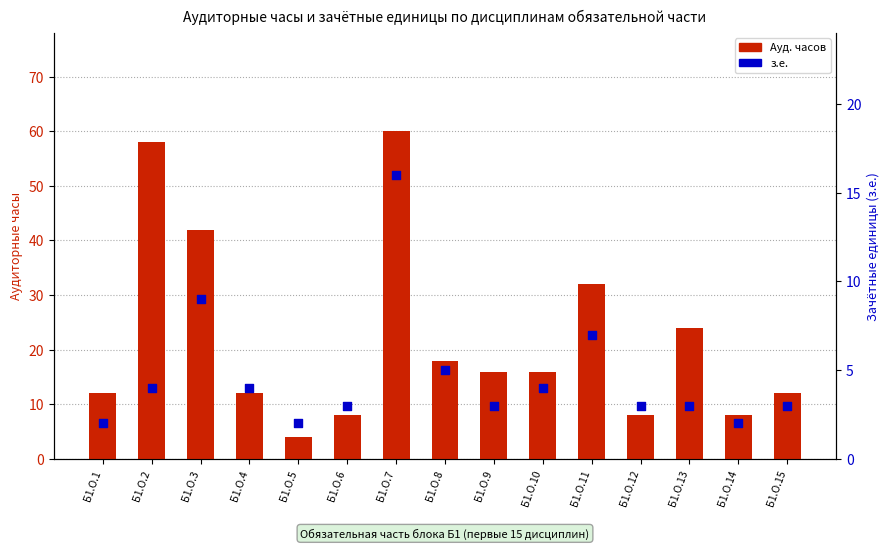

What is the total value across all series at Б1.О.11?

39